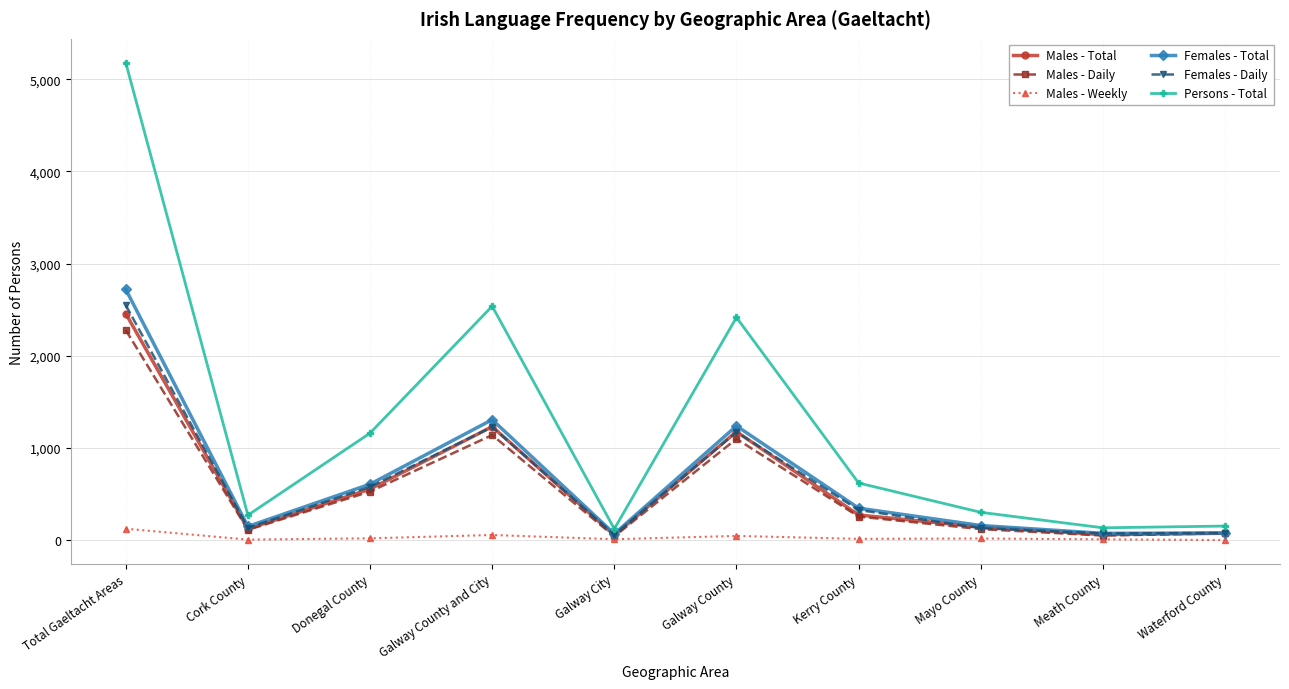

Where is the first local minimum for Females - Daily?

Cork County